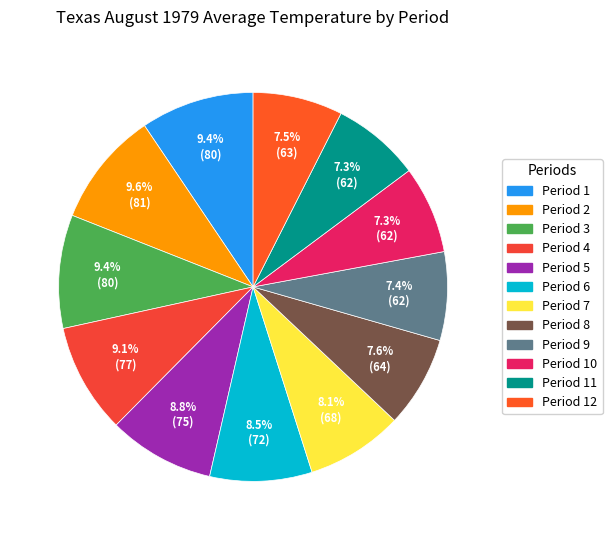

To the nearest percent, what is the average slice percentage?

8%